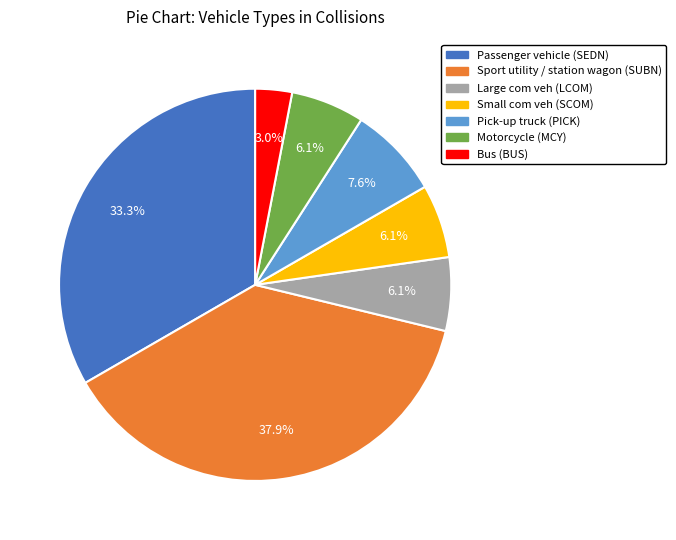

Approximately how many times larger is the value at Small com veh (SCOM) compared to Pick-up truck (PICK)?

0.8